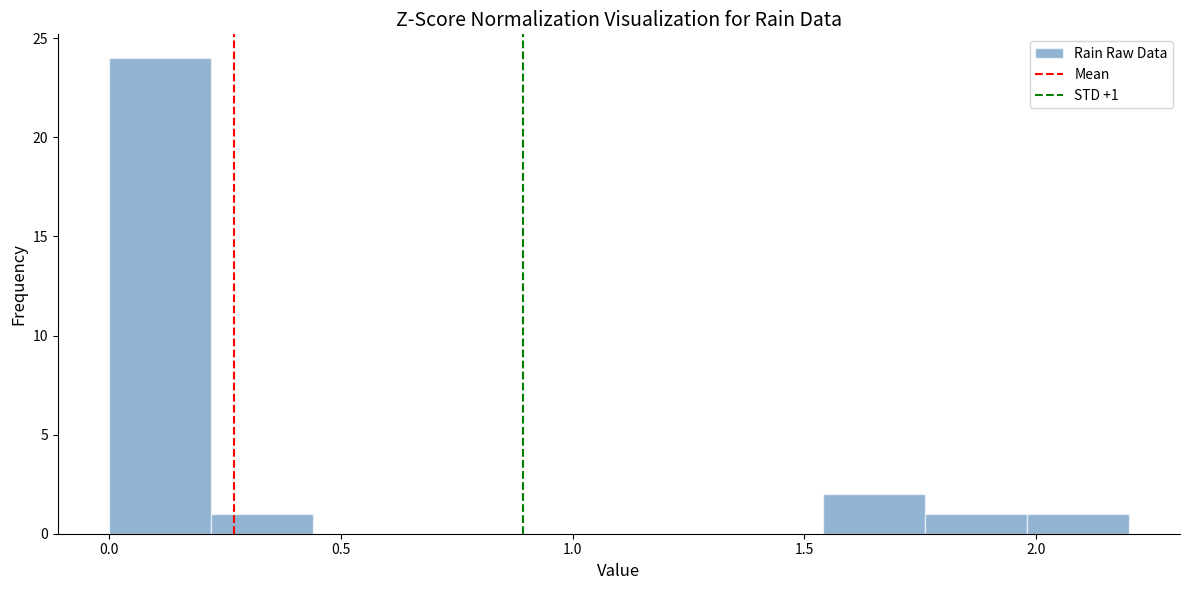

Which range on the x-axis has the tallest bar?

0.00 to 0.22